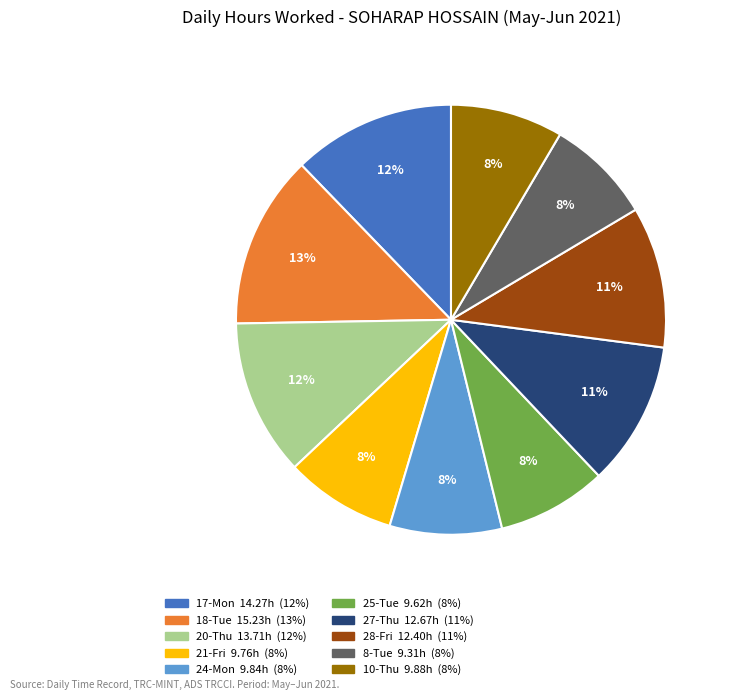

True or false: 20-Thu accounts for 5% of the total.

False